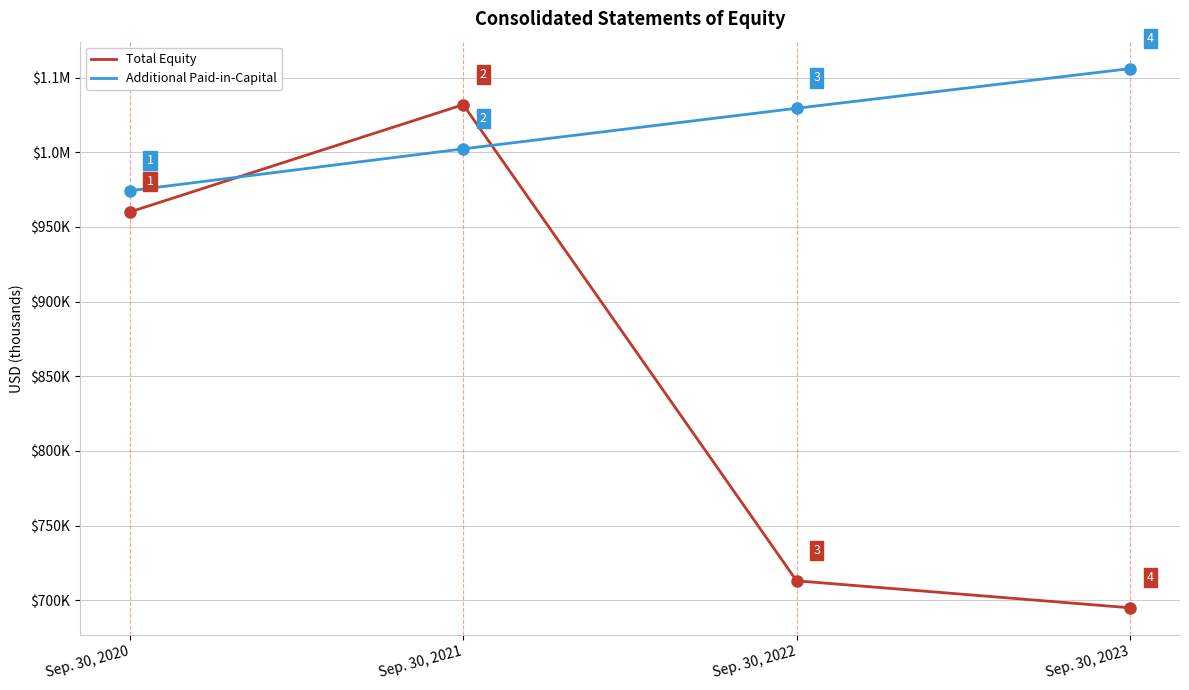

How many data points in Additional Paid-in-Capital are less than 1029542?

2